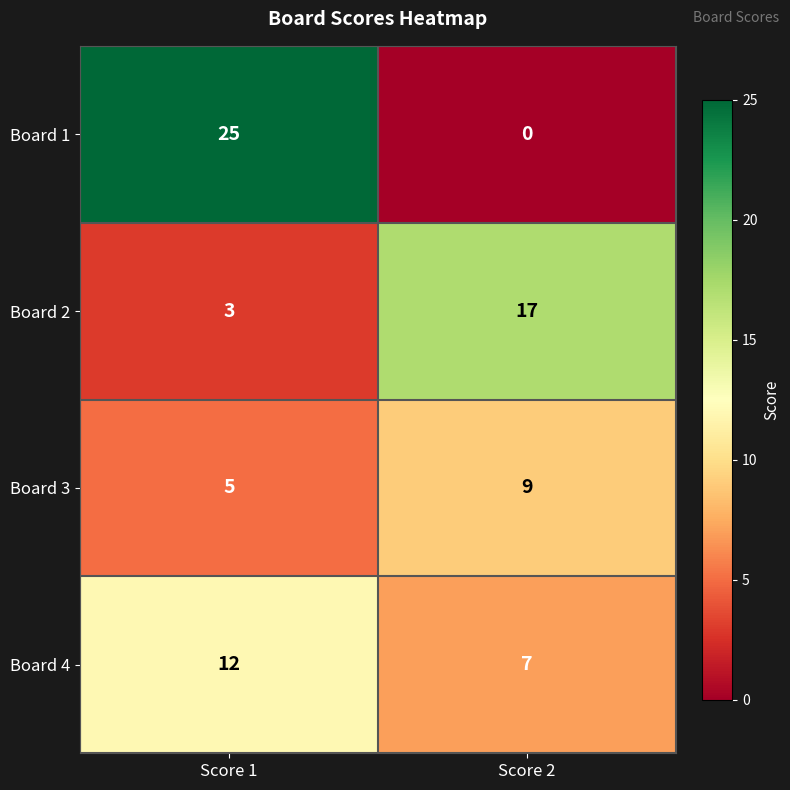

What is the average value of the Board 2 series?

10